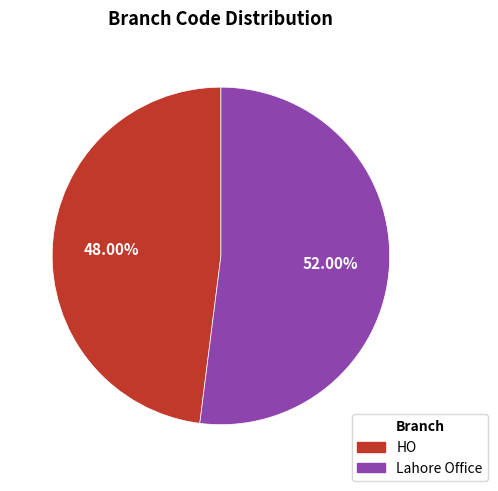

To the nearest percent, what percentage of the pie is HO?

48%